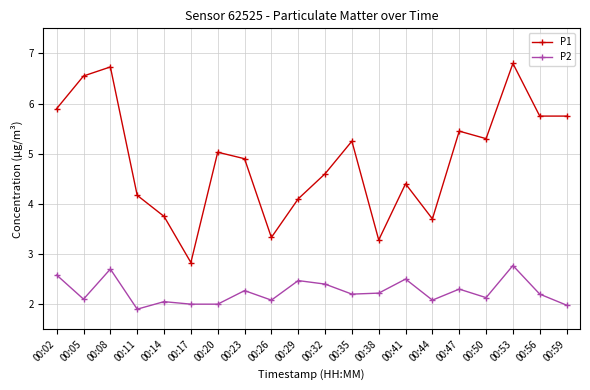

At which category does the chart reach its minimum across all series?

00:11